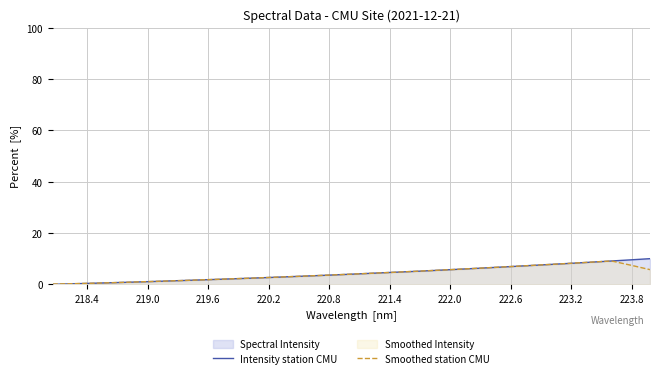

Count the number of data series in this chart.

2